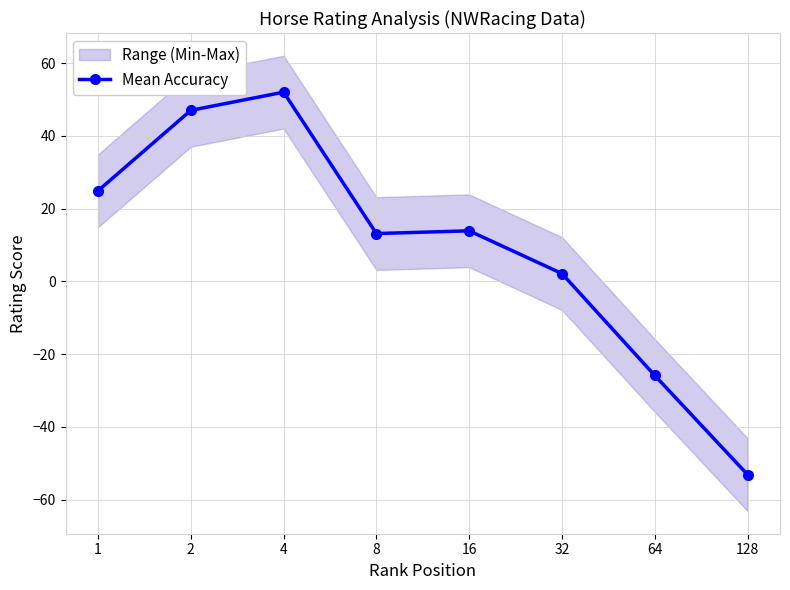

What is the difference between the second highest and second lowest values?

72.9